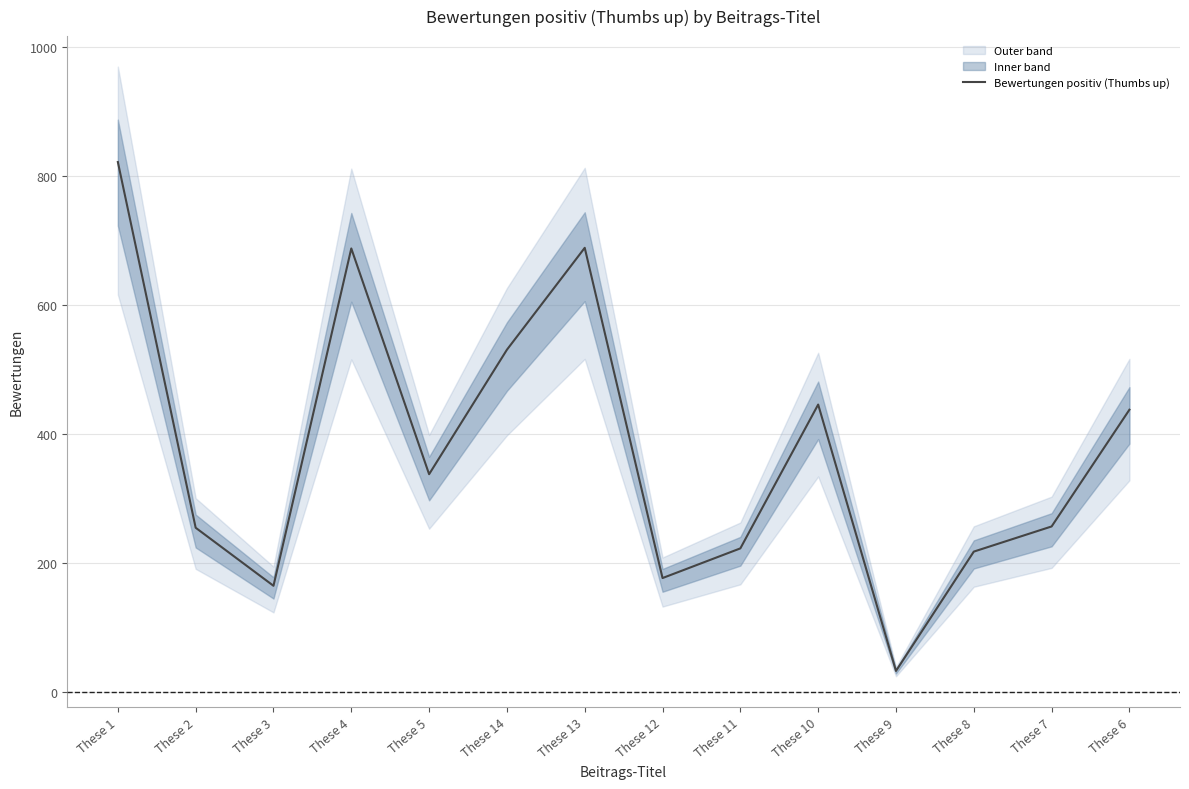

Which label corresponds to the largest value in the chart?

These 1